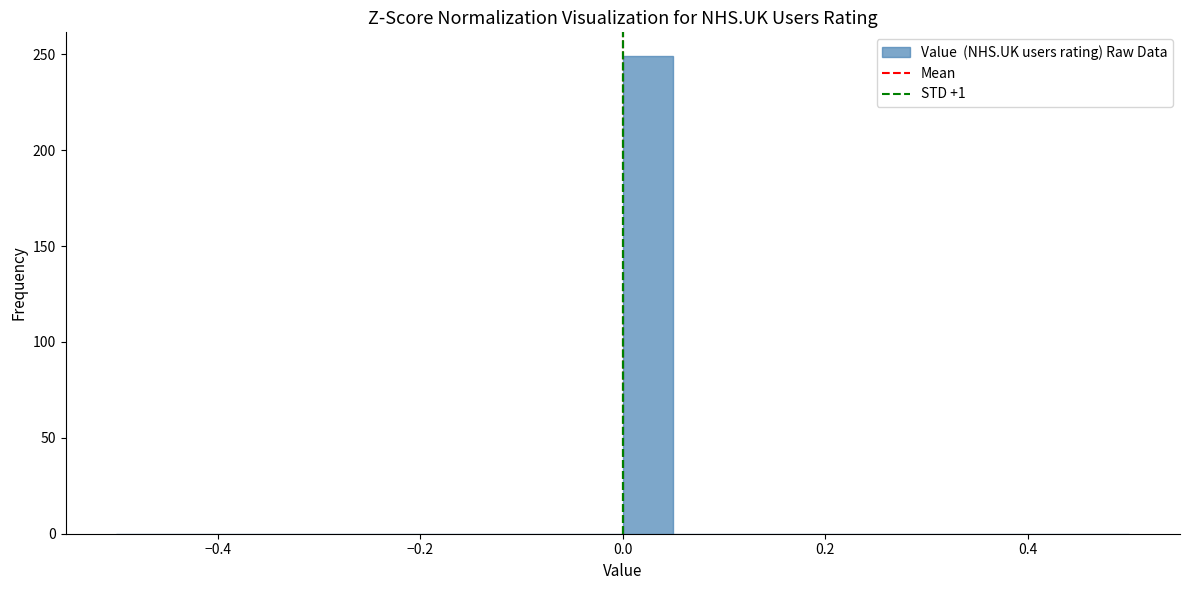

Read against the x-axis, roughly where is the centre of the tallest bar?

0.02